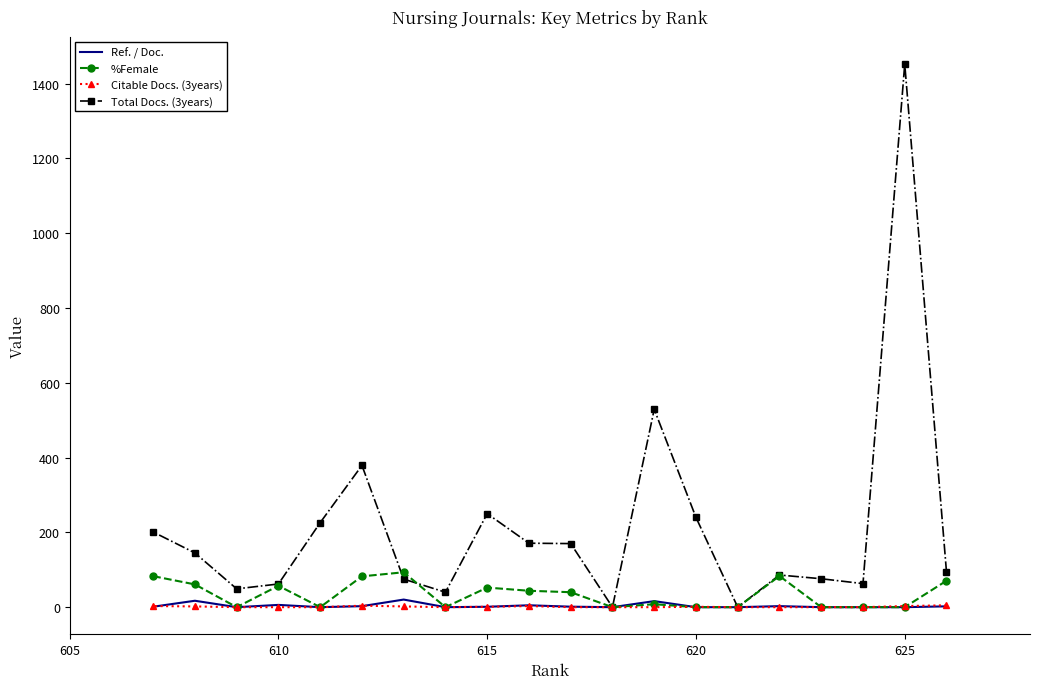

Is the value of Citable Docs. (3years) at 11 greater than the value of Total Docs. (3years) at 625?

No